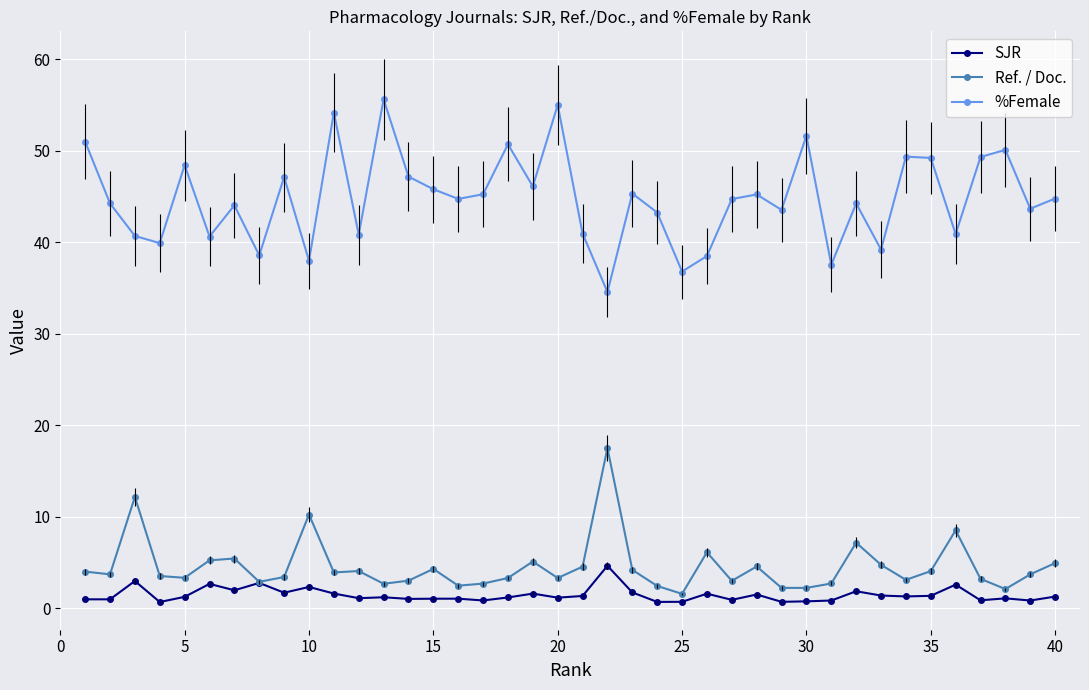

What is the highest value of the SJR series?

4.7